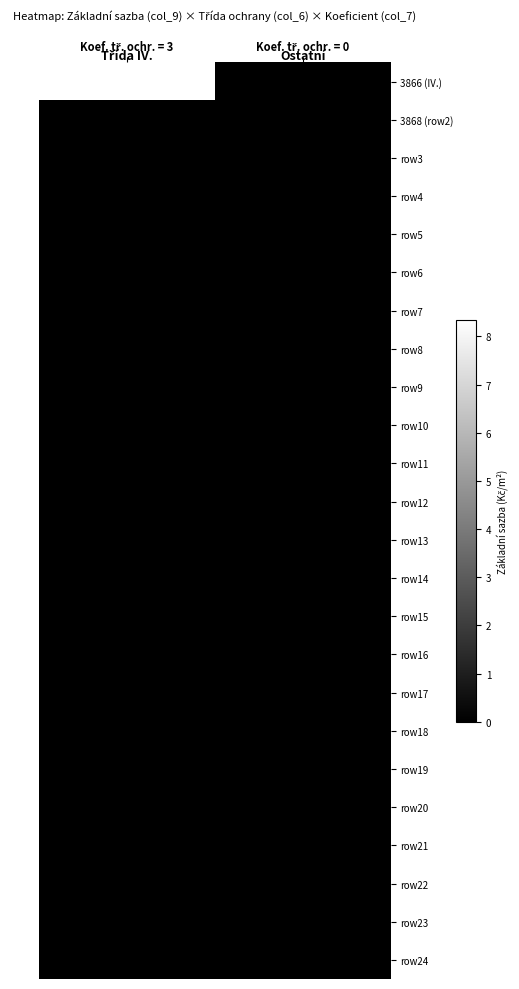

At which category is the sum across all series the highest?

Koef. tř. ochr. = 3